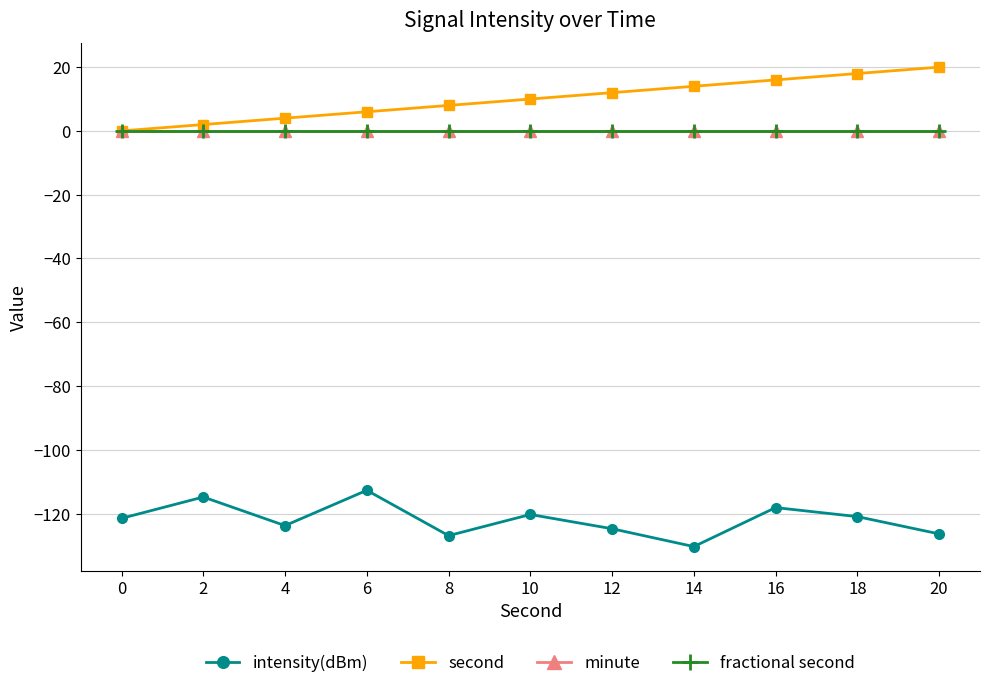

True or false: second has more than 0 points higher than both neighbors.

False